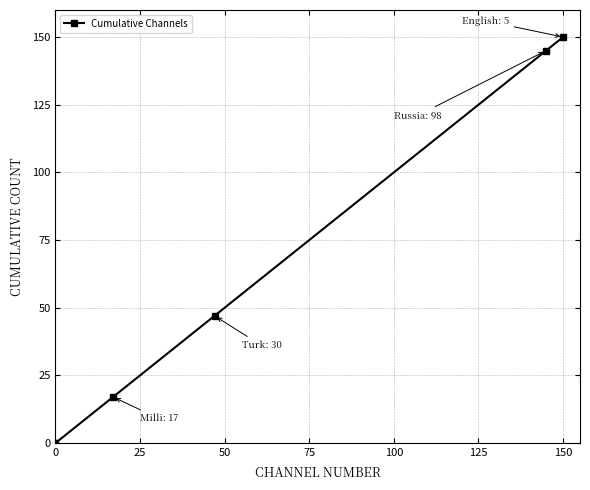

What is the sum of all values?

359